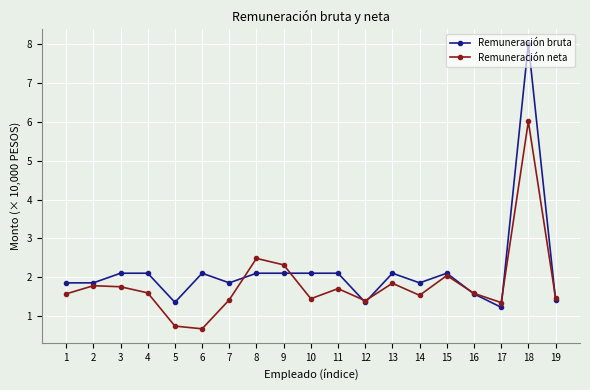

Does the chart display data point markers on the line(s)?

Yes